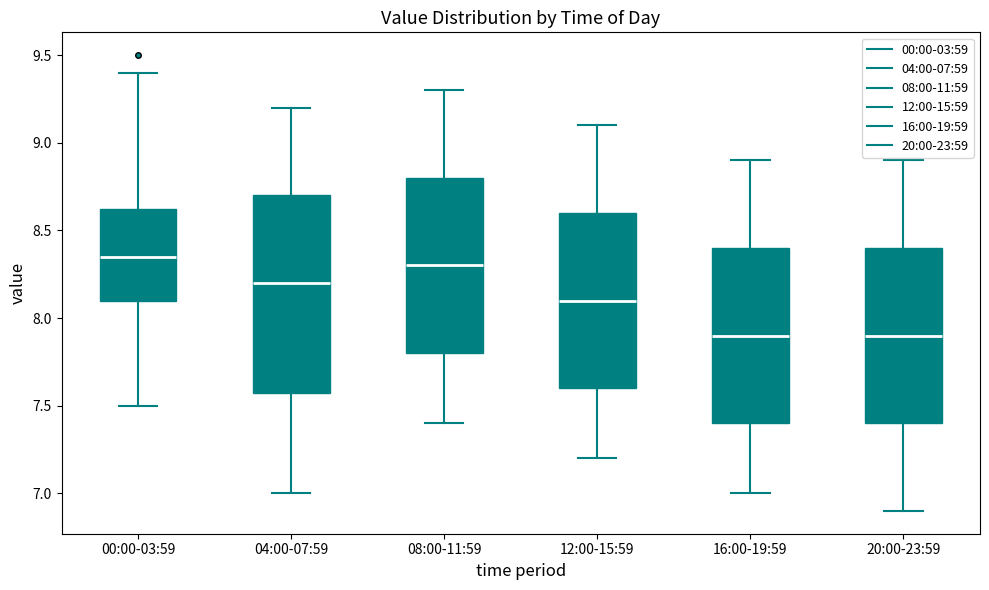

Where is the upper edge of the box for 04:00-07:59 on the y-axis? The values are not printed on the chart, so give them approximately, as read against the axis.

8.70